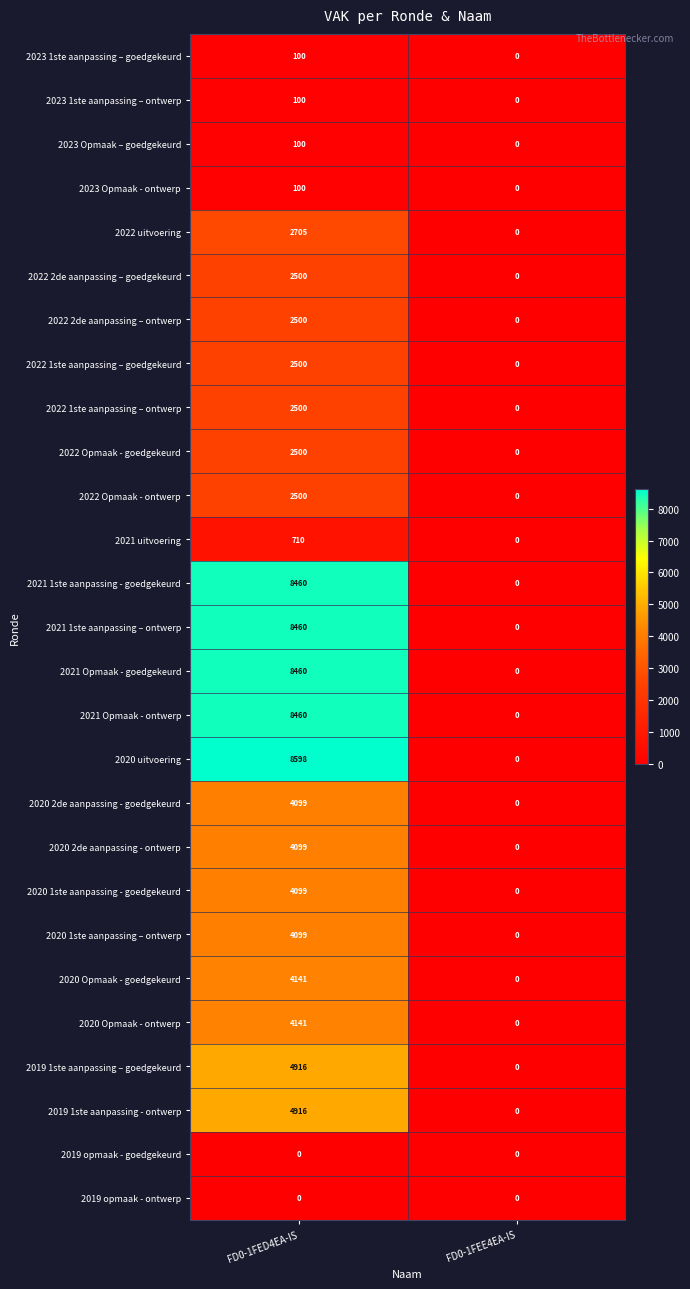

What is the average value of the 2021 uitvoering series?

355